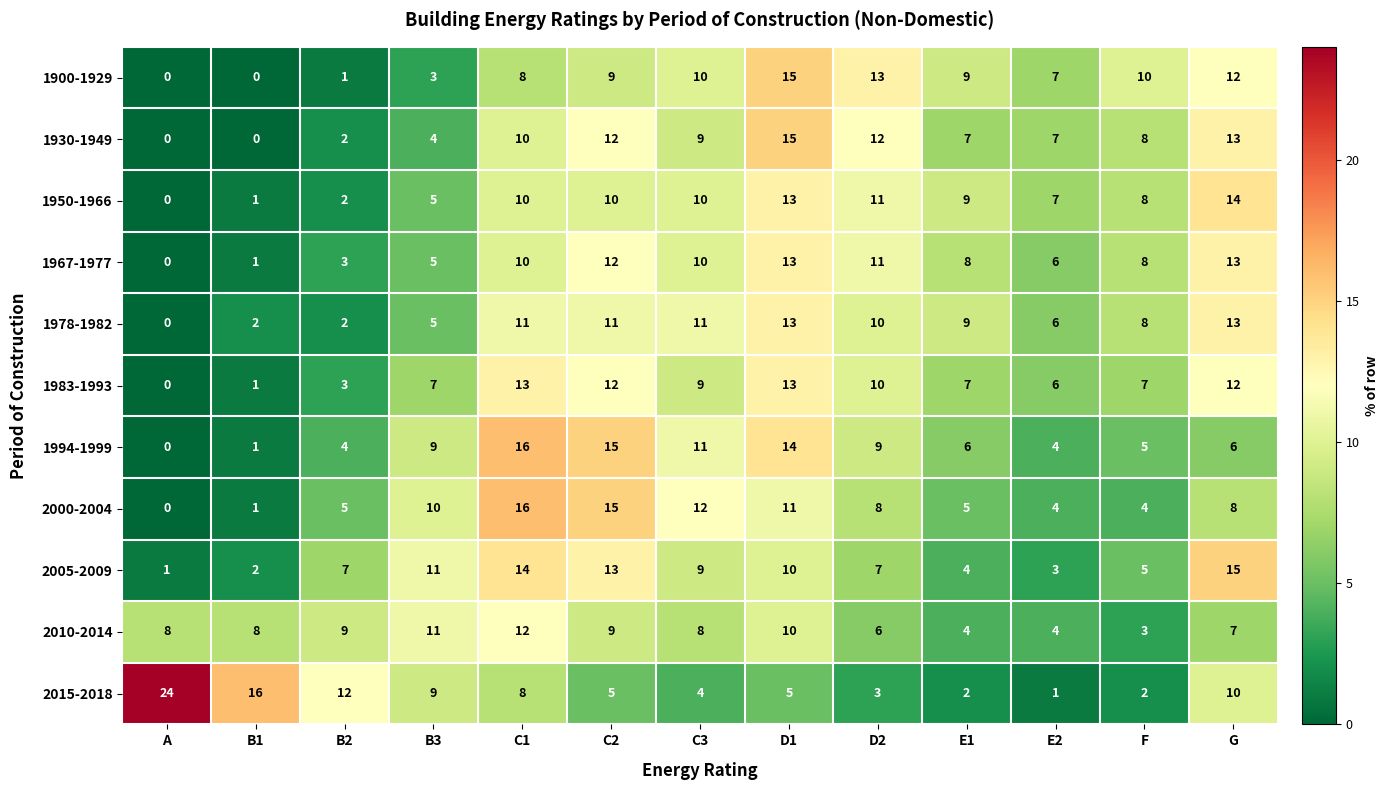

What is the sum of all 1983-1993 values?

100